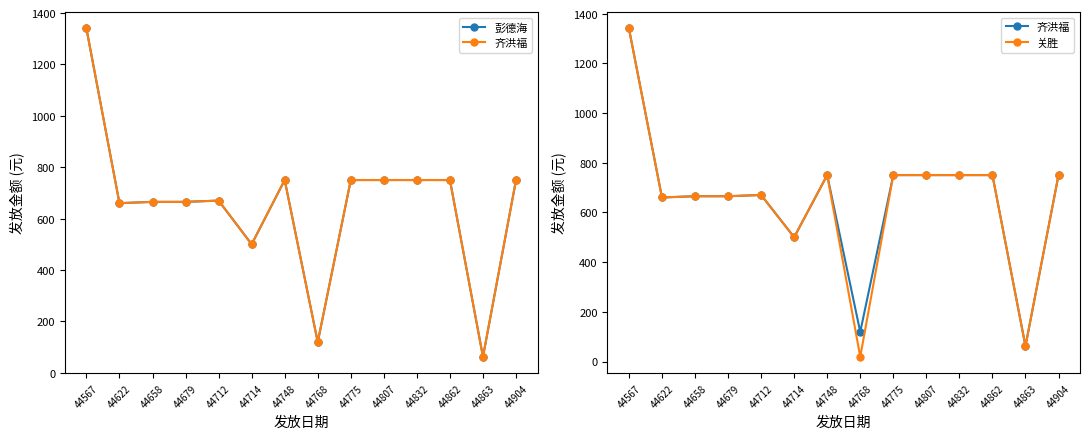

What is the difference between the maximum and minimum values in the 关胜 series?

1321